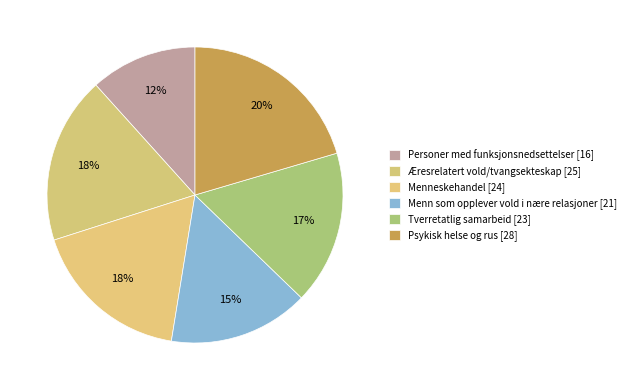

Combined, do Menneskehandel and Æresrelatert vold/tvangsekteskap account for over 50%?

No